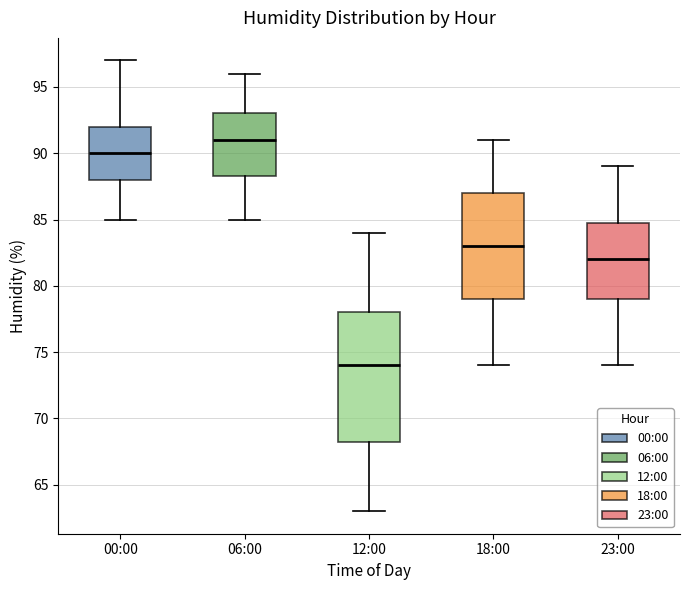

Reading left to right, transcribe this box plot: for each box, give where its median line is, the range the box spans, and where its two whiskers end, as read against the y-axis. The values are not printed on the chart, so give them approximately, as read against the axis.

00:00: median 90.0, box 88.0 to 92.0, whiskers 85.0 to 97.0
06:00: median 91.0, box 88.5 to 93.0, whiskers 85.0 to 96.0
12:00: median 74.0, box 68.5 to 78.0, whiskers 63.0 to 84.0
18:00: median 83.0, box 79.0 to 87.0, whiskers 74.0 to 91.0
23:00: median 82.0, box 79.0 to 85.0, whiskers 74.0 to 89.0